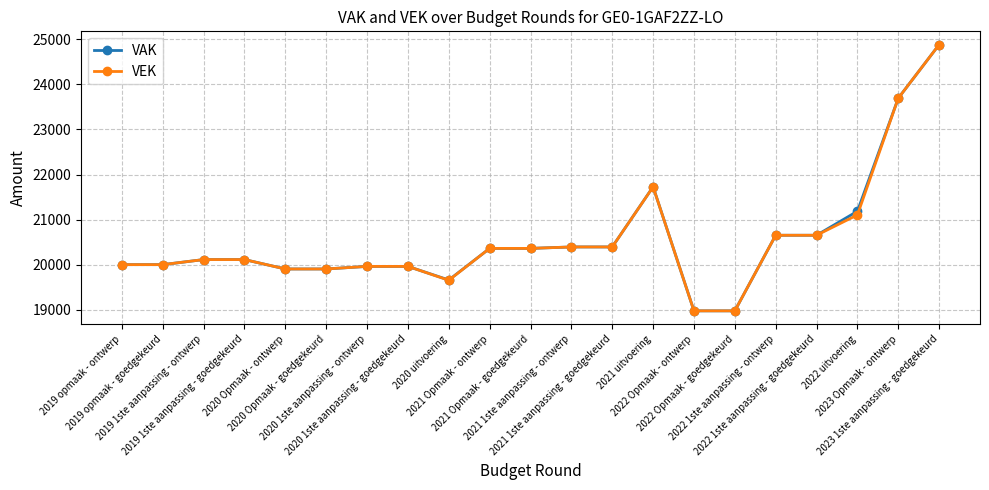

Which series changed the most between 2021 Opmaak - ontwerp and 2022 uitvoering?

VAK